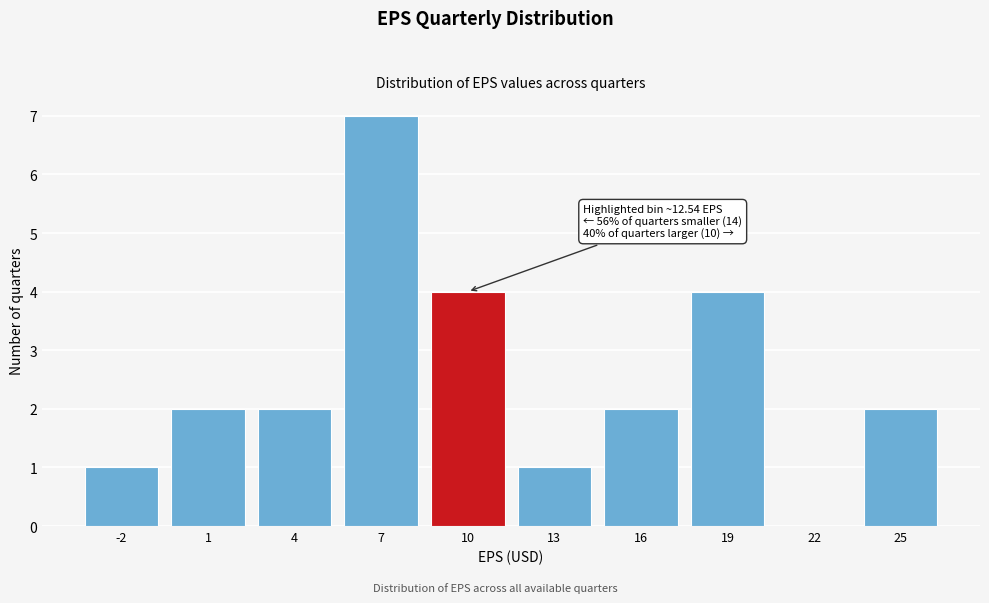

Reading right to left, transcribe all the data shown in this chart.

25=2	22=0	19=4	16=2	13=1	10=4	7=7	4=2	1=2	-2=1